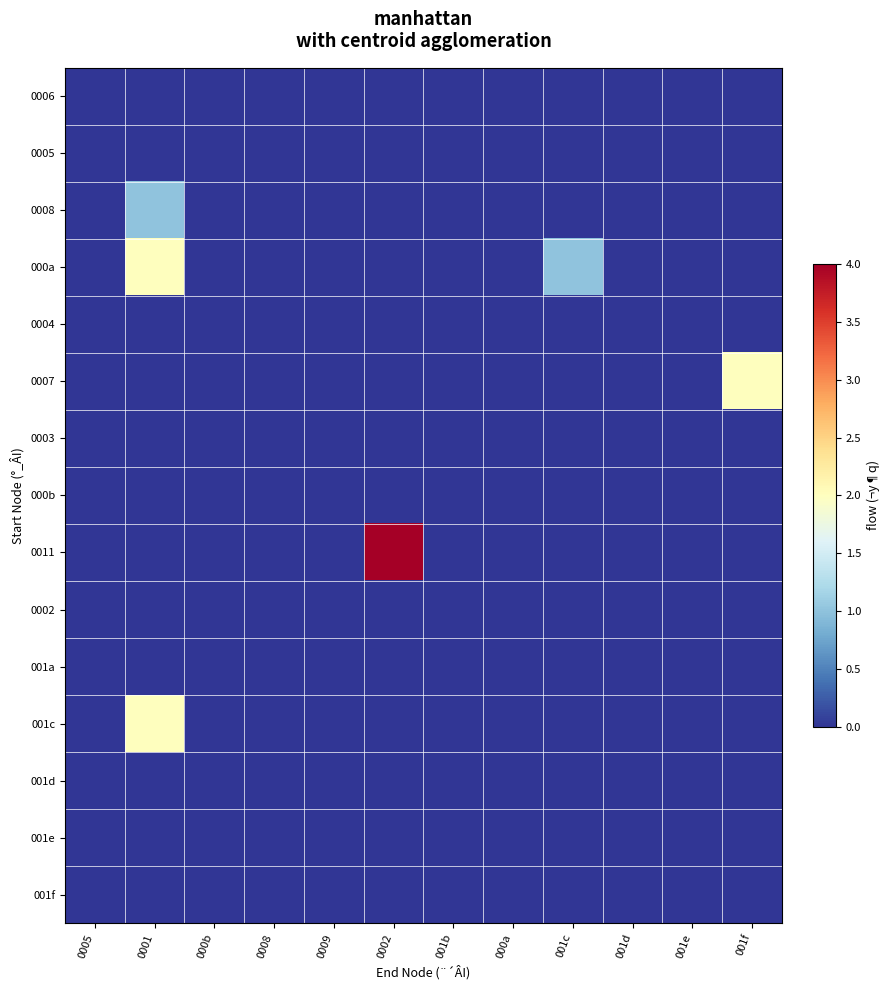

Reading left to right, extract all data points from this chart.

0006: 0005=0	0001=0	000b=0	0008=0	0009=0	0002=0	001b=0	000a=0	001c=0	001d=0	001e=0	001f=0
0005: 0005=0	0001=0	000b=0	0008=0	0009=0	0002=0	001b=0	000a=0	001c=0	001d=0	001e=0	001f=0
0008: 0005=0	0001=1	000b=0	0008=0	0009=0	0002=0	001b=0	000a=0	001c=0	001d=0	001e=0	001f=0
000a: 0005=0	0001=2	000b=0	0008=0	0009=0	0002=0	001b=0	000a=0	001c=1	001d=0	001e=0	001f=0
0004: 0005=0	0001=0	000b=0	0008=0	0009=0	0002=0	001b=0	000a=0	001c=0	001d=0	001e=0	001f=0
0007: 0005=0	0001=0	000b=0	0008=0	0009=0	0002=0	001b=0	000a=0	001c=0	001d=0	001e=0	001f=2
0003: 0005=0	0001=0	000b=0	0008=0	0009=0	0002=0	001b=0	000a=0	001c=0	001d=0	001e=0	001f=0
000b: 0005=0	0001=0	000b=0	0008=0	0009=0	0002=0	001b=0	000a=0	001c=0	001d=0	001e=0	001f=0
0011: 0005=0	0001=0	000b=0	0008=0	0009=0	0002=4	001b=0	000a=0	001c=0	001d=0	001e=0	001f=0
0002: 0005=0	0001=0	000b=0	0008=0	0009=0	0002=0	001b=0	000a=0	001c=0	001d=0	001e=0	001f=0
001a: 0005=0	0001=0	000b=0	0008=0	0009=0	0002=0	001b=0	000a=0	001c=0	001d=0	001e=0	001f=0
001c: 0005=0	0001=2	000b=0	0008=0	0009=0	0002=0	001b=0	000a=0	001c=0	001d=0	001e=0	001f=0
001d: 0005=0	0001=0	000b=0	0008=0	0009=0	0002=0	001b=0	000a=0	001c=0	001d=0	001e=0	001f=0
001e: 0005=0	0001=0	000b=0	0008=0	0009=0	0002=0	001b=0	000a=0	001c=0	001d=0	001e=0	001f=0
001f: 0005=0	0001=0	000b=0	0008=0	0009=0	0002=0	001b=0	000a=0	001c=0	001d=0	001e=0	001f=0